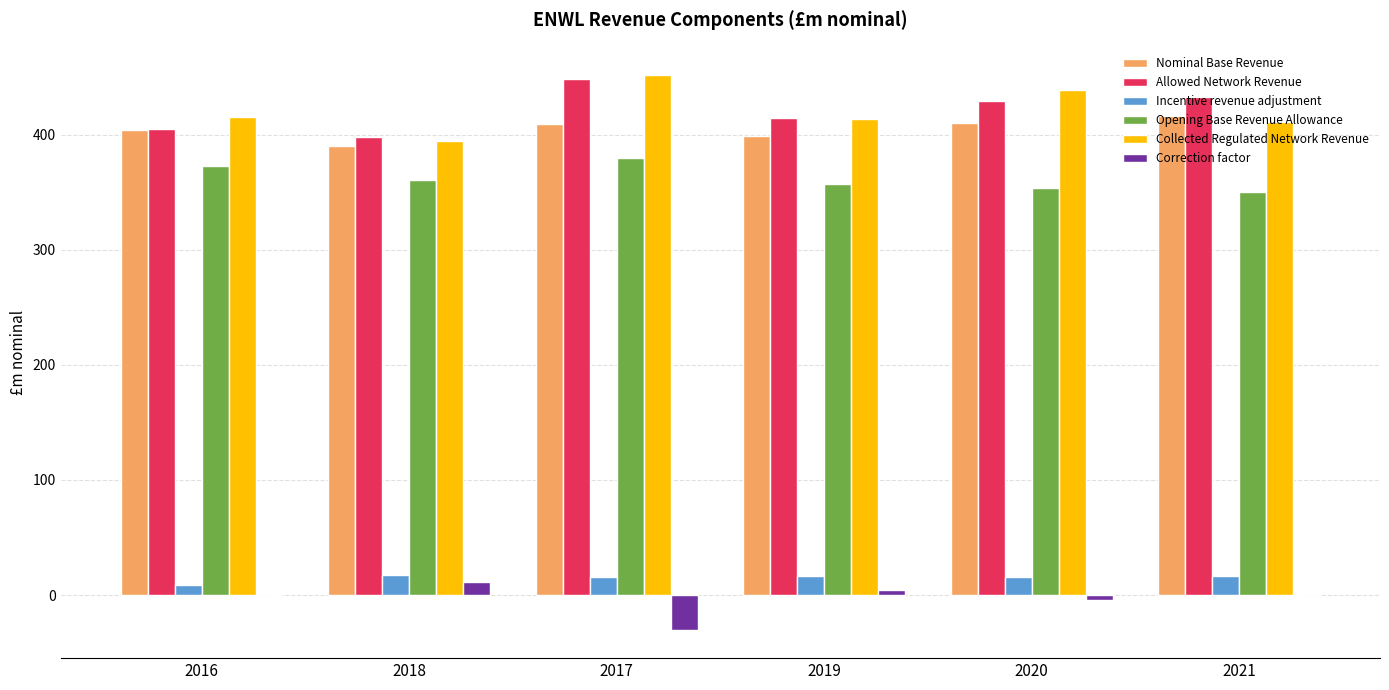

Are the bars grouped side by side (vs. stacked)?

Yes